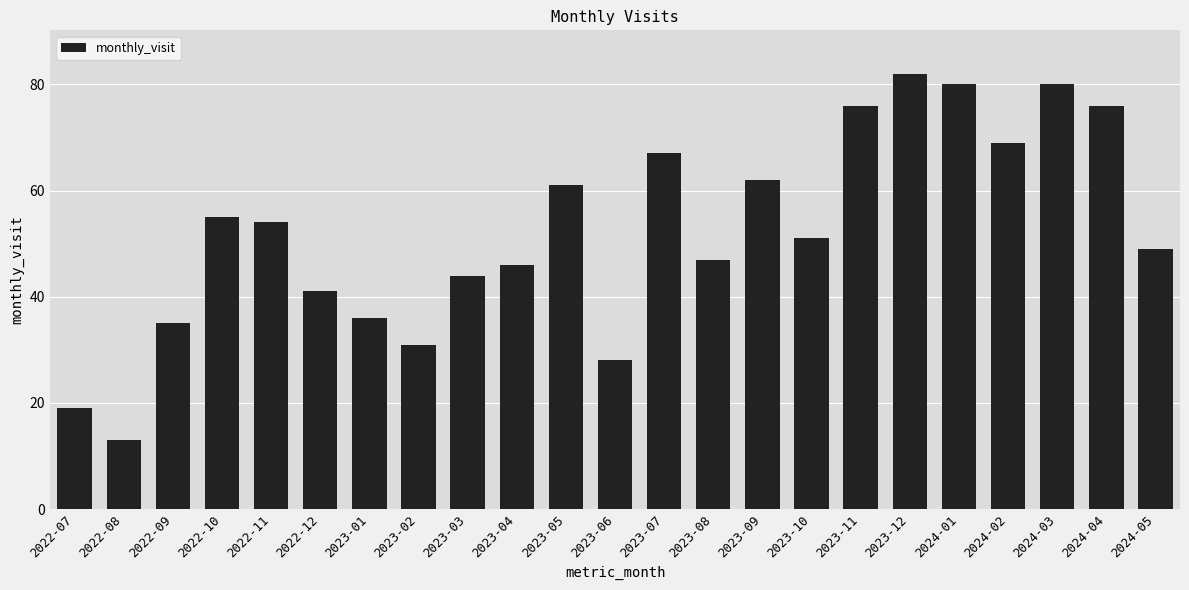

Where is the data nearest to the value 47?

2023-08